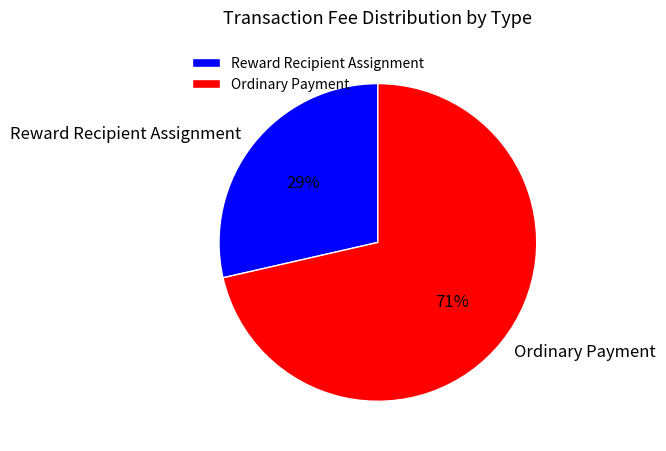

Is it true that Ordinary Payment is 79% of the pie?

False